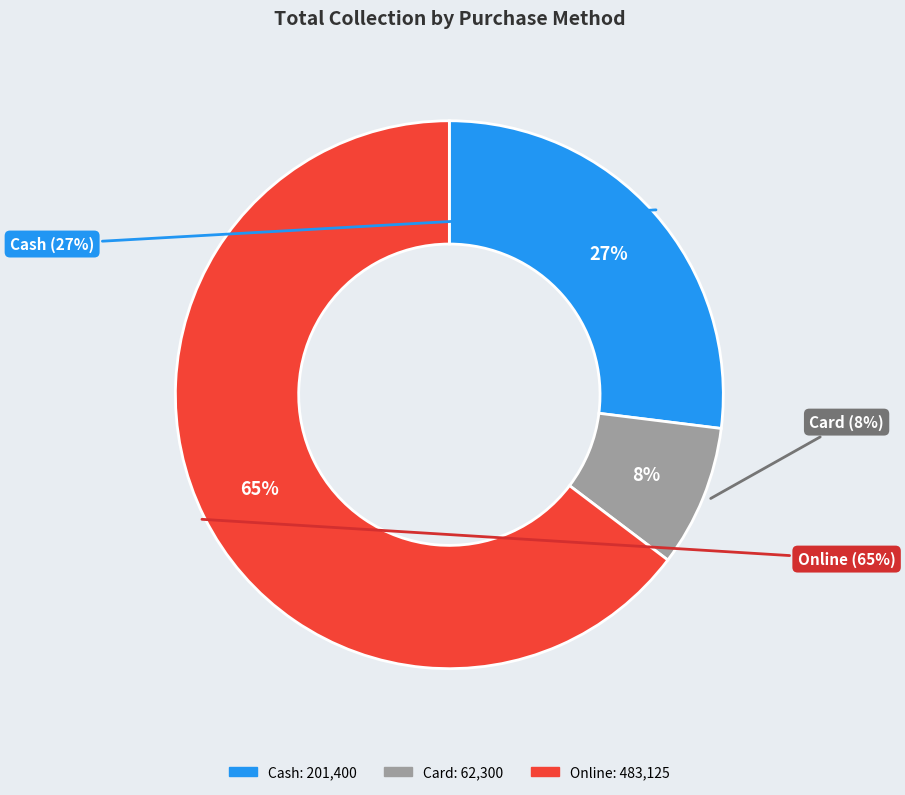

Combined, do Cash and Online account for over 50%?

Yes